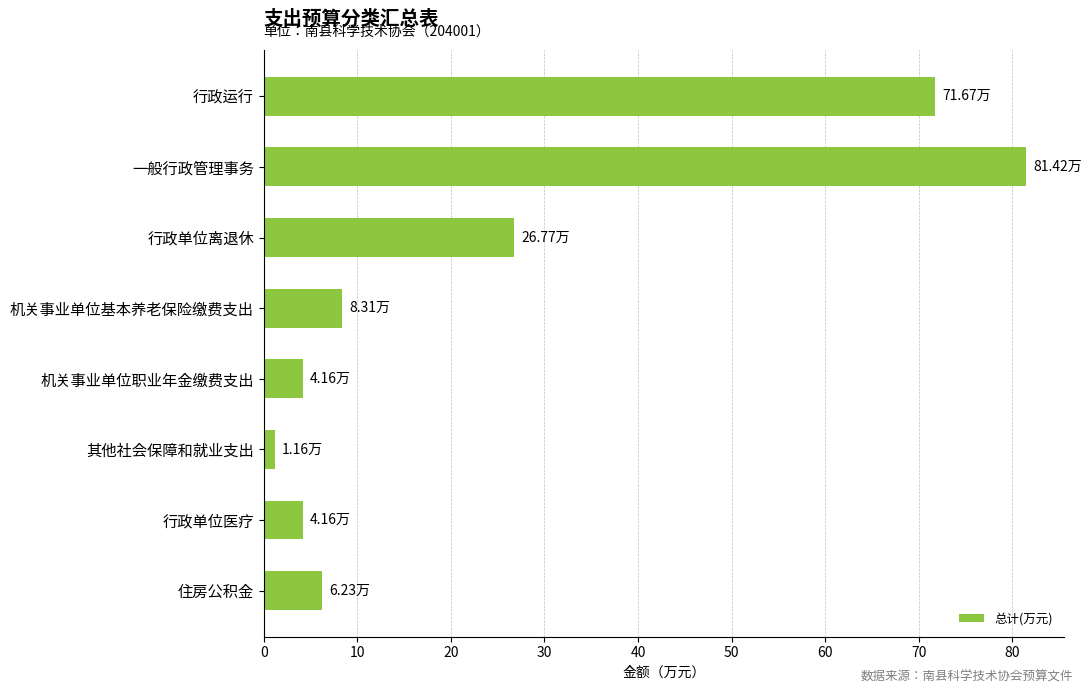

What is the smallest value displayed?

1.2